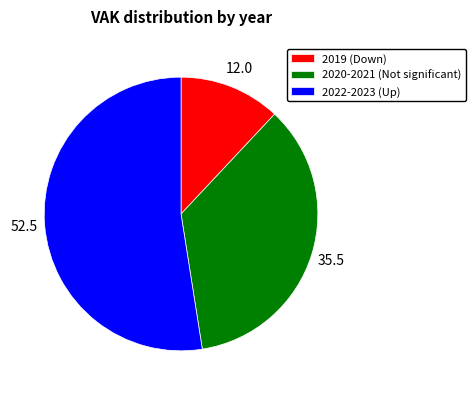

Which slice is the smallest?

2019 (Down)